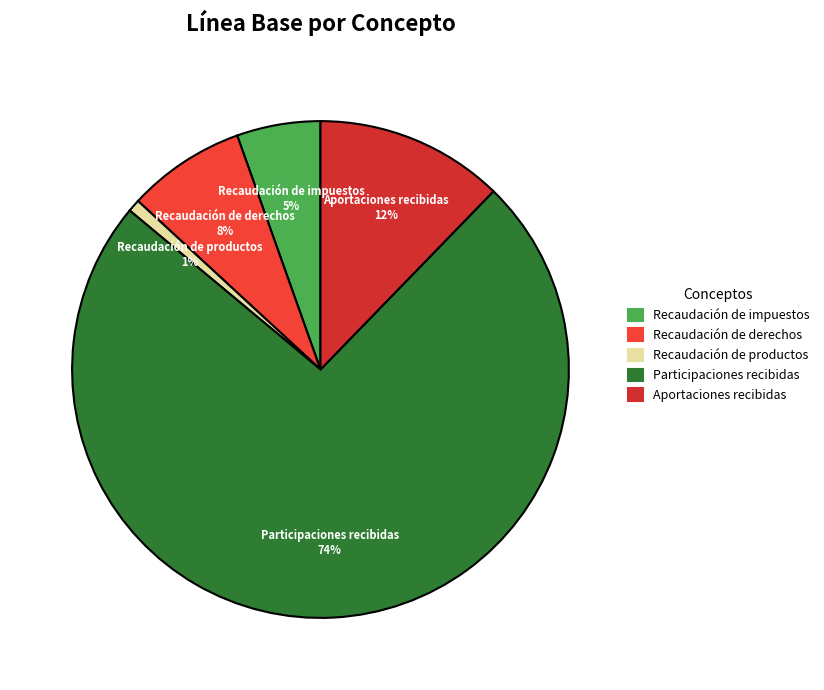

Between Recaudación de impuestos and Recaudación de productos, which is larger?

Recaudación de impuestos